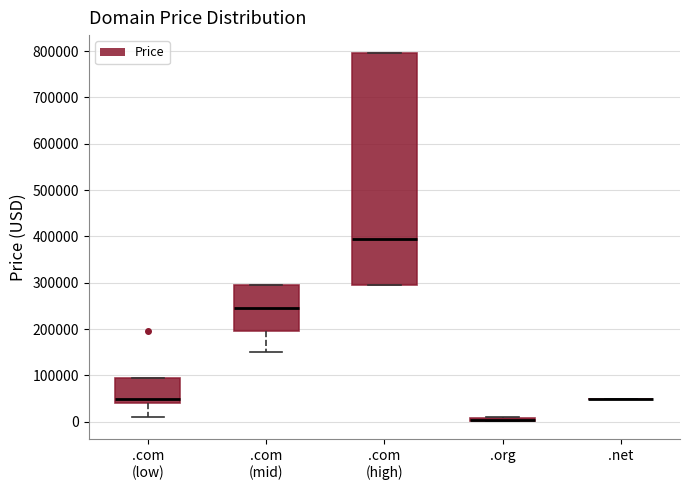

Where is the upper edge of the box for .com (mid) on the y-axis? The values are not printed on the chart, so give them approximately, as read against the axis.

290000